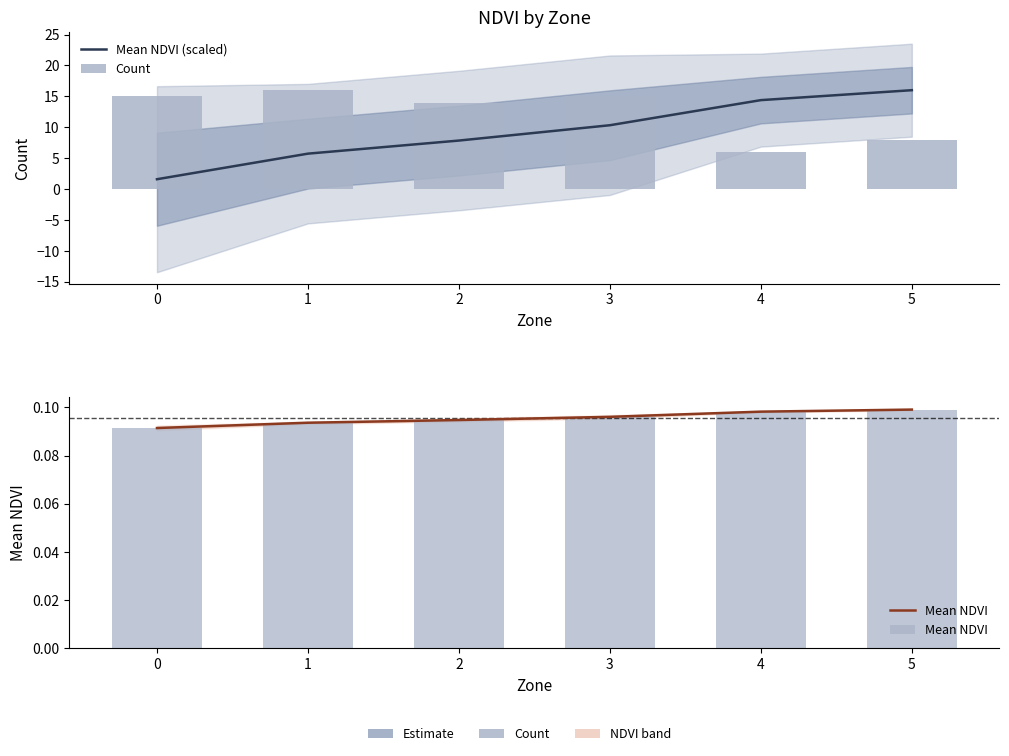

What is the value of the Mean NDVI (scaled) bar at the 4th from the left?

10.3